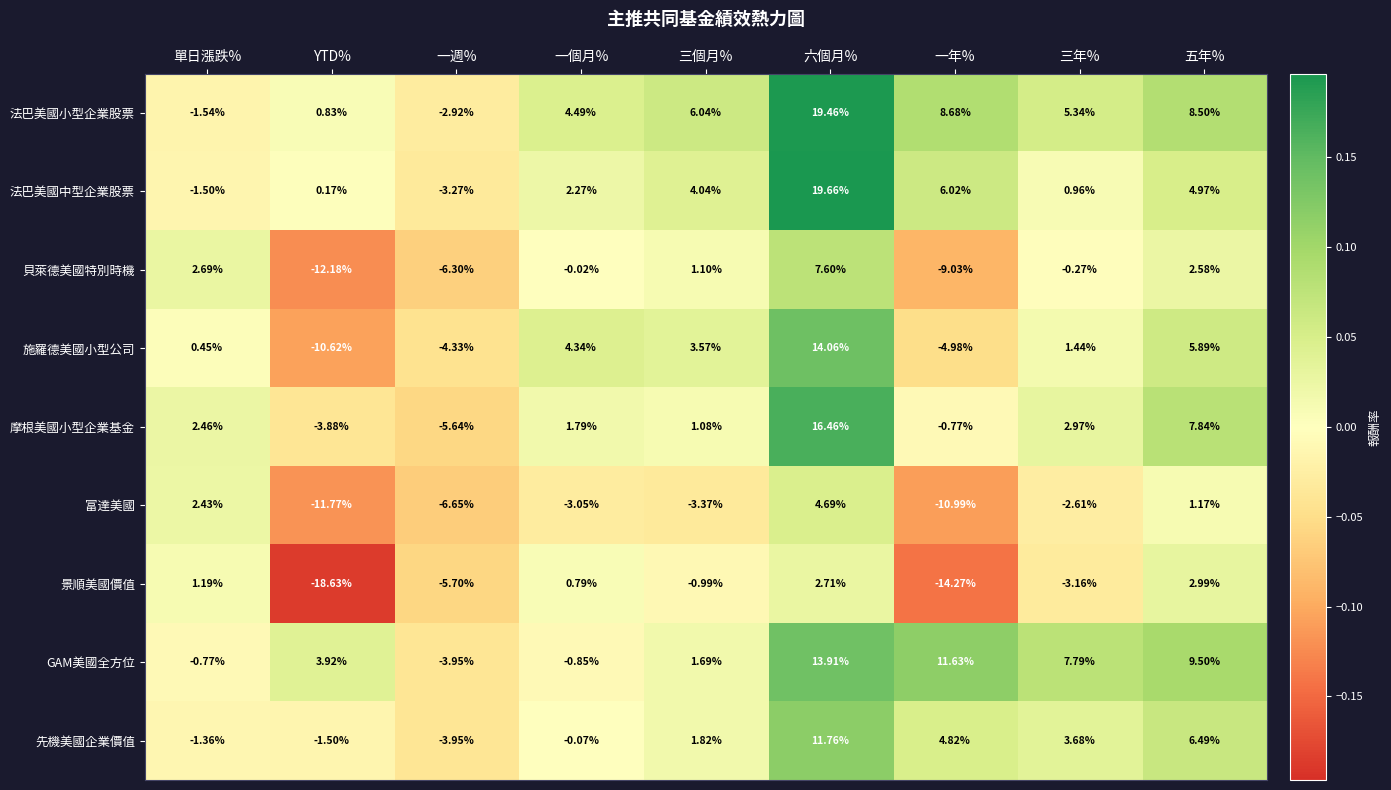

Which series has the largest total across all categories?

法巴美國小型企業股票